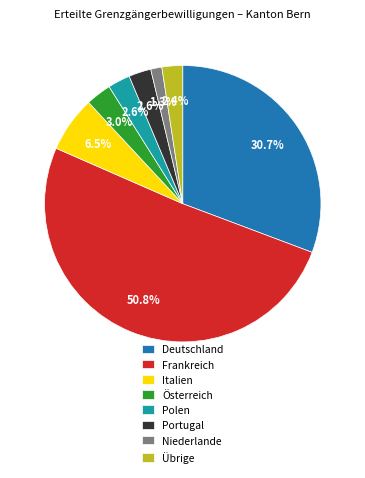

To the nearest percent, what is the difference between the largest and smallest slice percentages?

50%